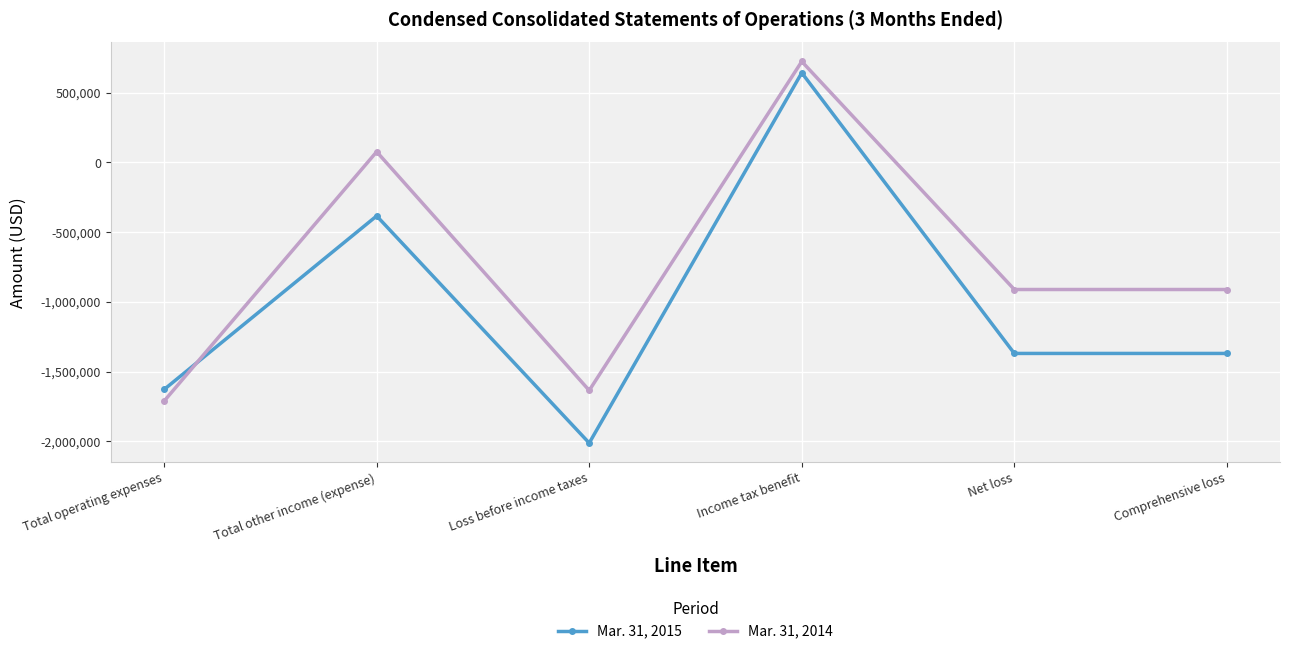

At Loss before income taxes, list the series in order from smallest to largest.

Mar. 31, 2015, Mar. 31, 2014